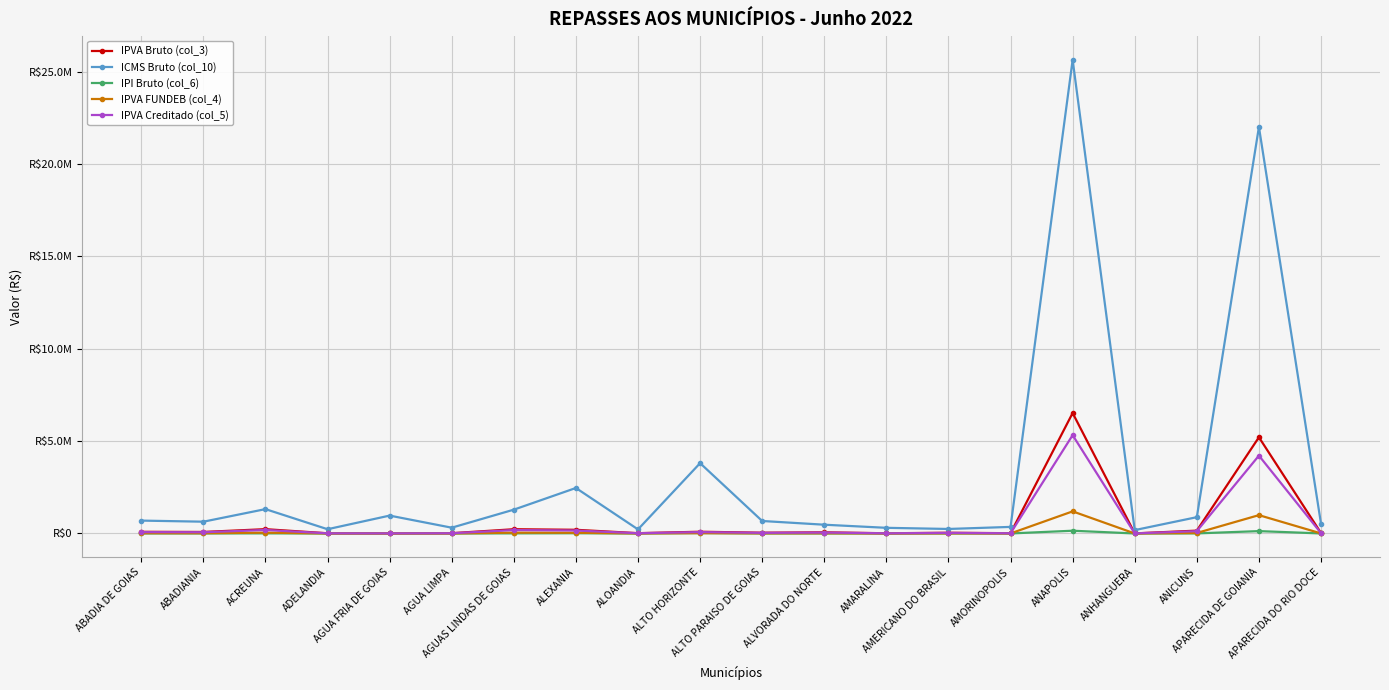

Where is the first local minimum for IPVA Bruto (col_3)?

ABADIANIA